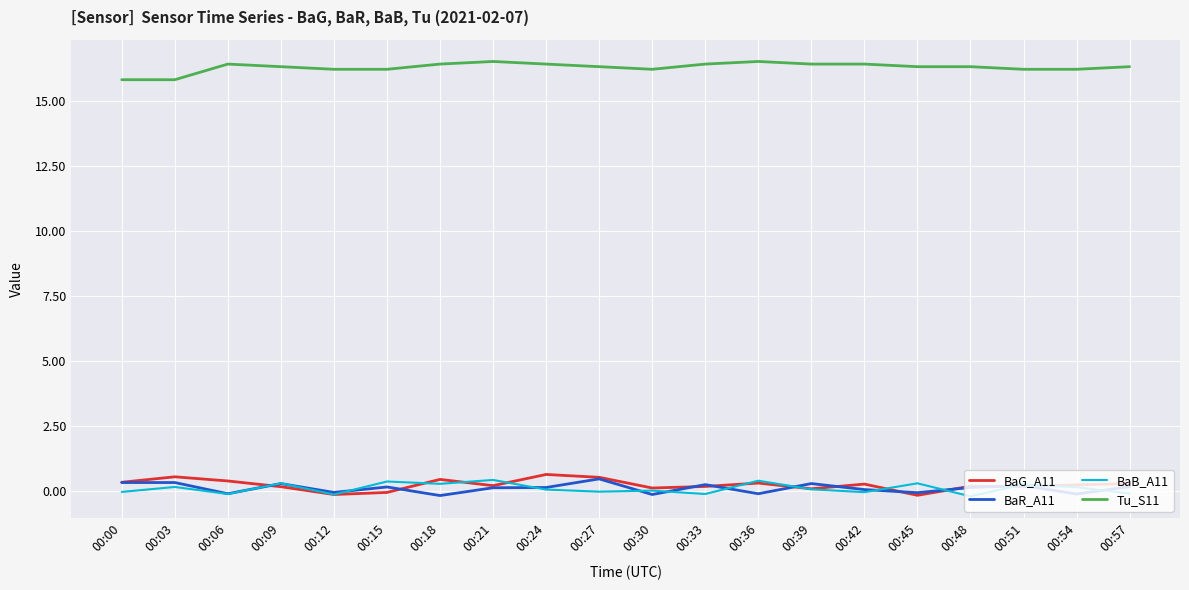

True or false: Tu_S11 and BaR_A11 intersect in this chart.

False